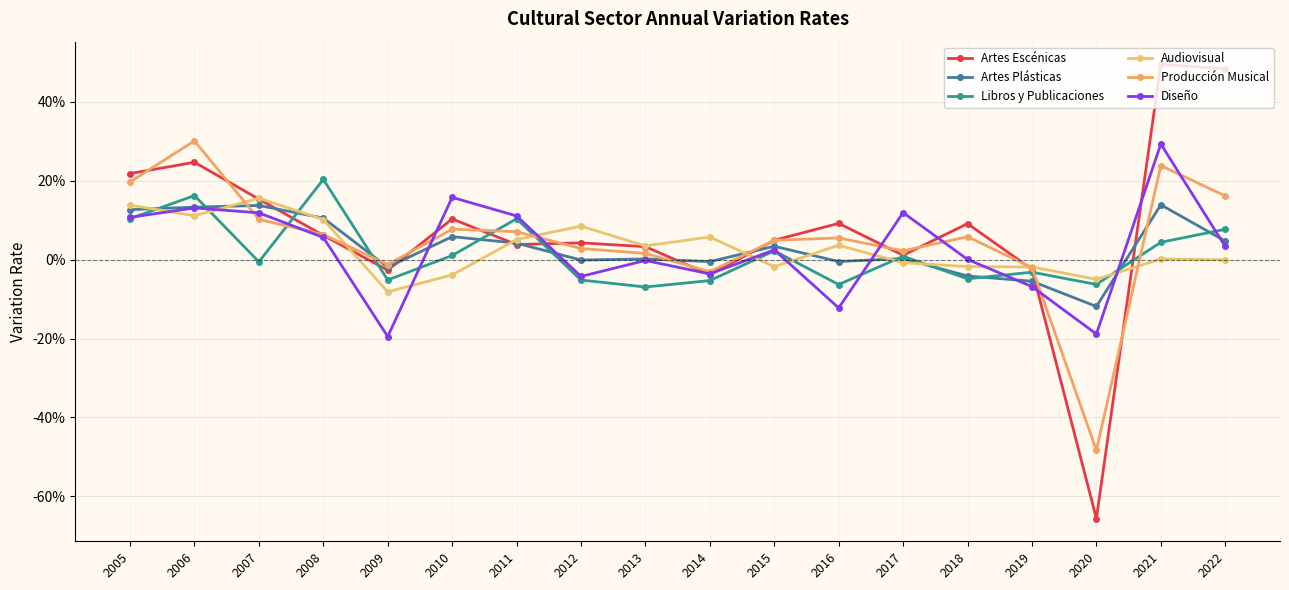

Does the chart have visible grid lines?

Yes